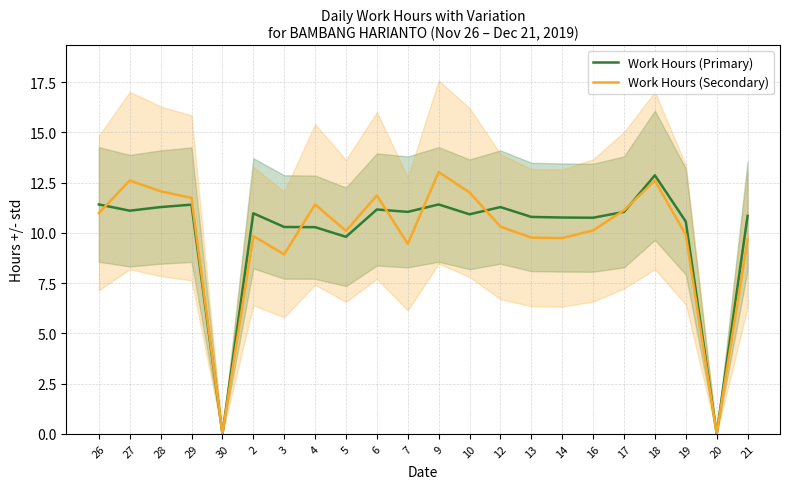

How many positive values does the Work Hours (Secondary) series have?

20